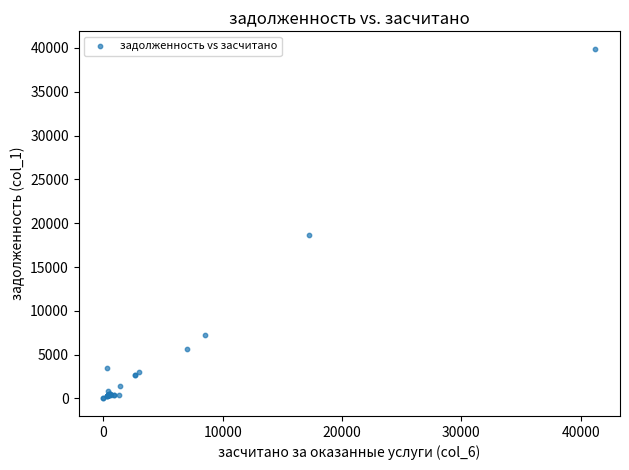

What Y value in the scatter plot is closest to 19949?

18670.3